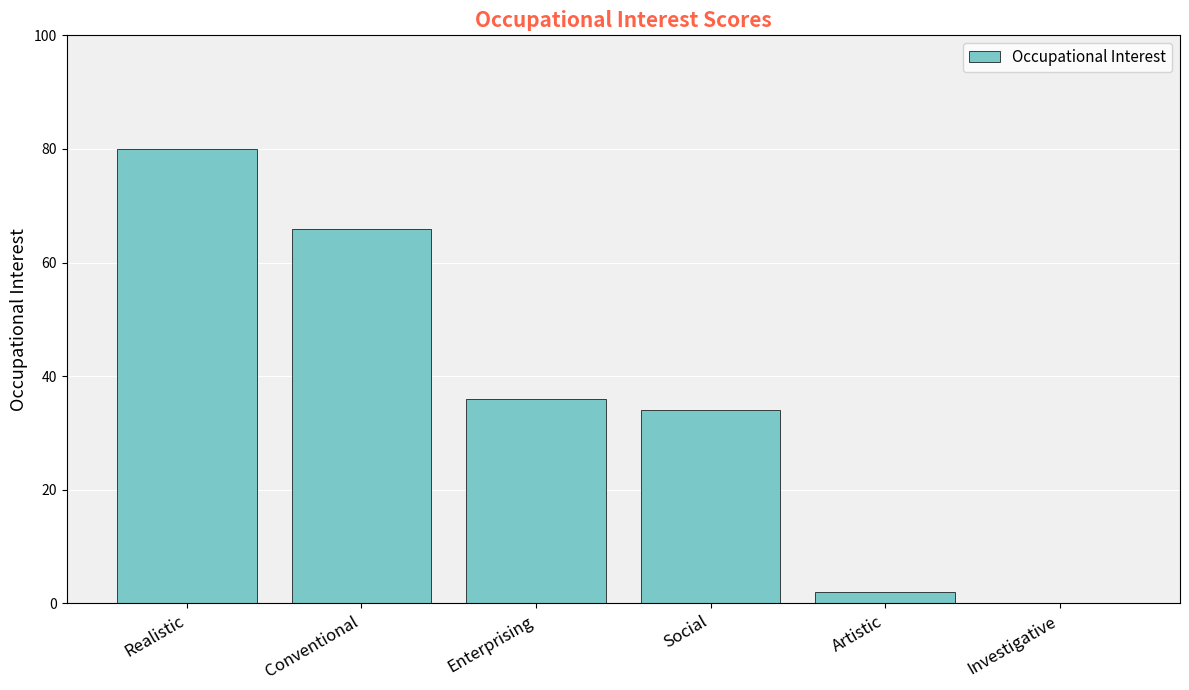

The value at Enterprising is 36. True or false?

True